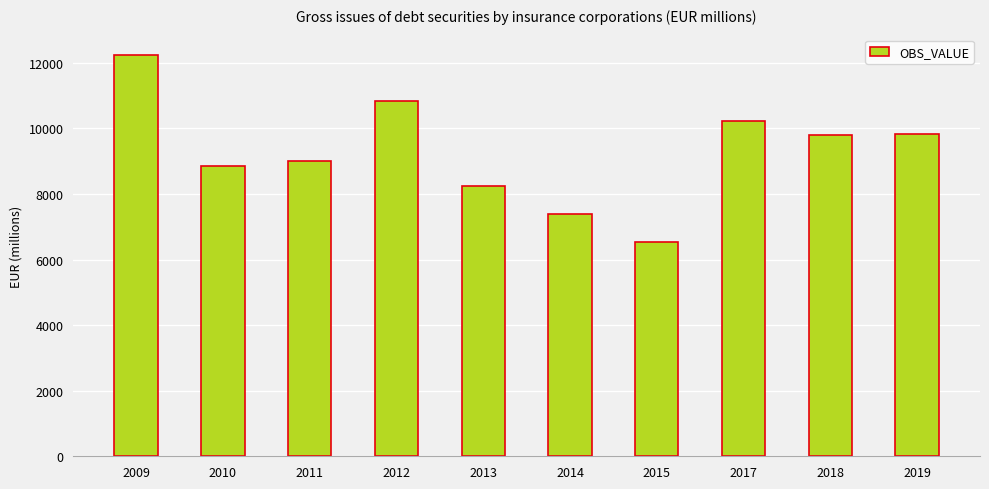

What is the change in value from 2012 to 2018?

-1040.0